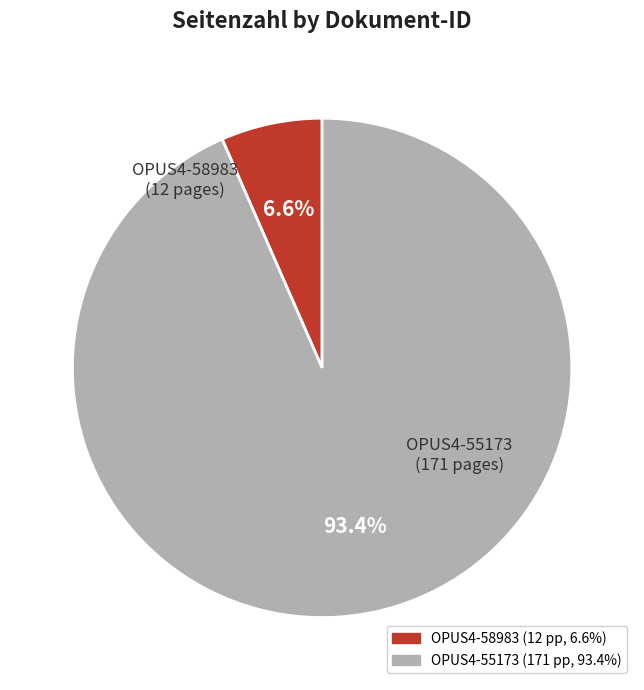

Between OPUS4-58983 and OPUS4-55173, which is larger?

OPUS4-55173